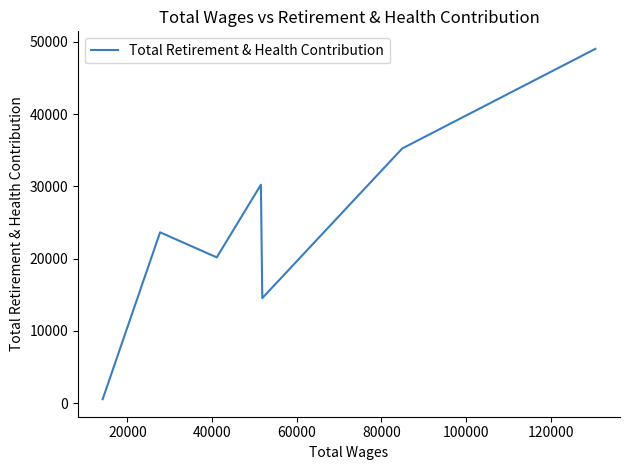

What is the difference between the maximum and minimum values?

48492